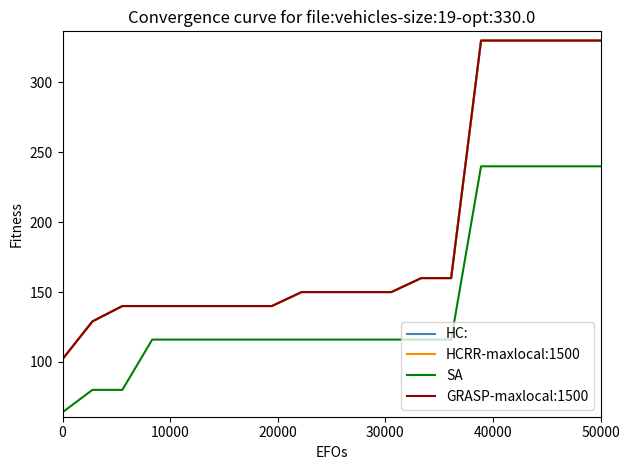

What is the difference between the maximum and second lowest values in the HCRR-maxlocal:1500 series?

201